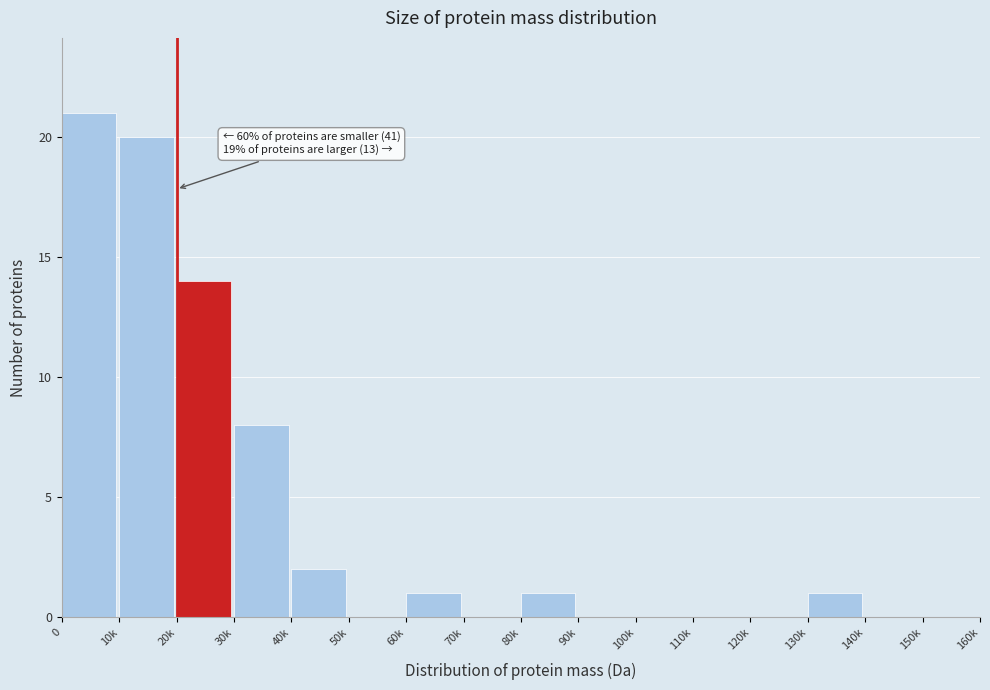

Reading right to left, transcribe all the data shown in this chart.

150k=0	140k=0	130k=1	120k=0	110k=0	100k=0	90k=0	80k=1	70k=0	60k=1	50k=0	40k=2	30k=8	20k=14	10k=20	0=21